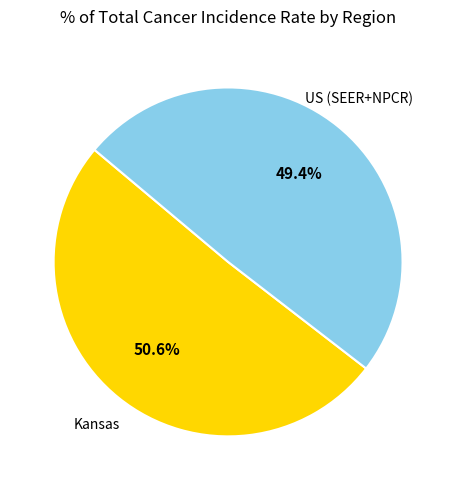

Is there any slice that represents more than half of the pie?

Yes